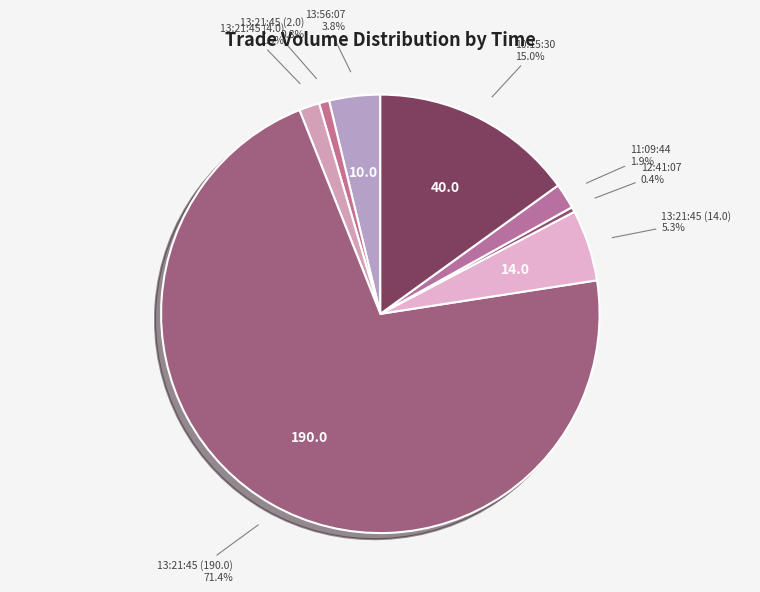

How many segments does this pie chart have?

8